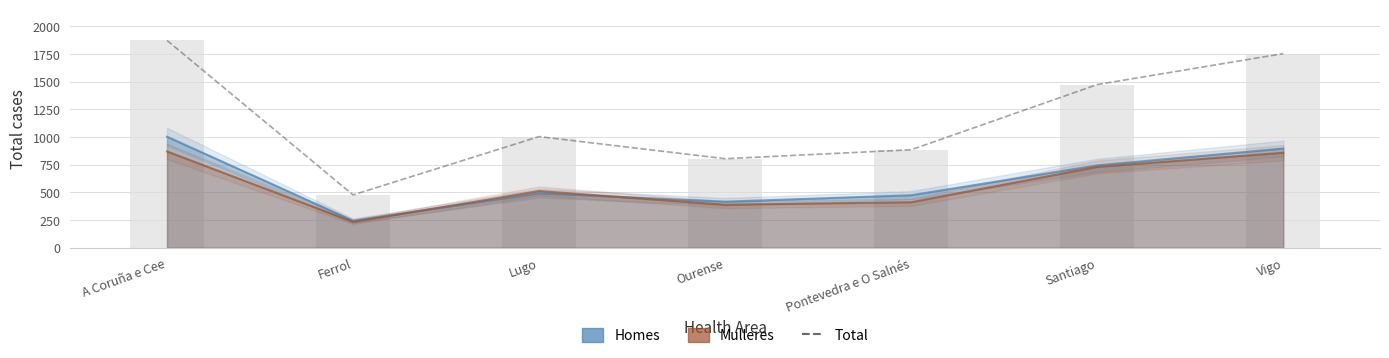

What is the label of the 2nd bar from the right?

Santiago